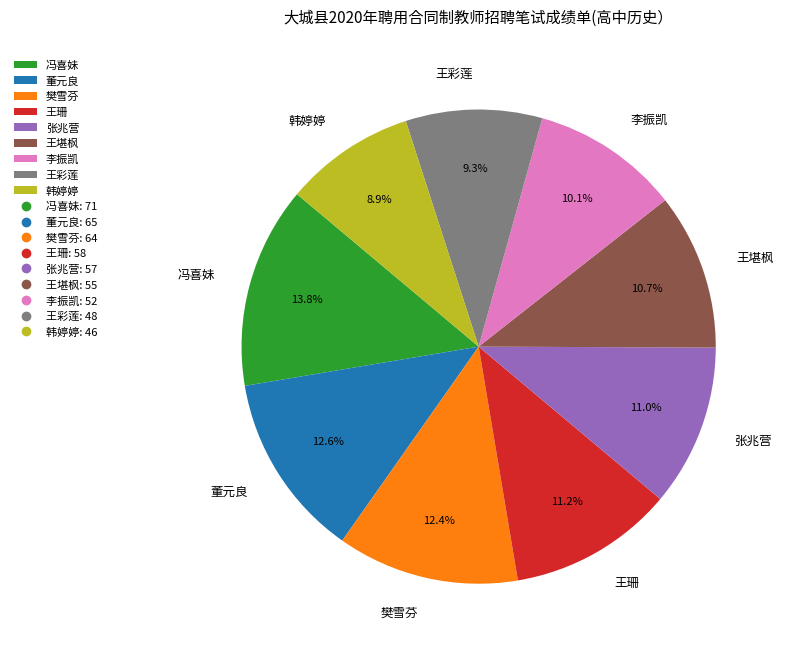

To the nearest percent, what is the combined percentage of 张兆营 and 王堪枫?

22%